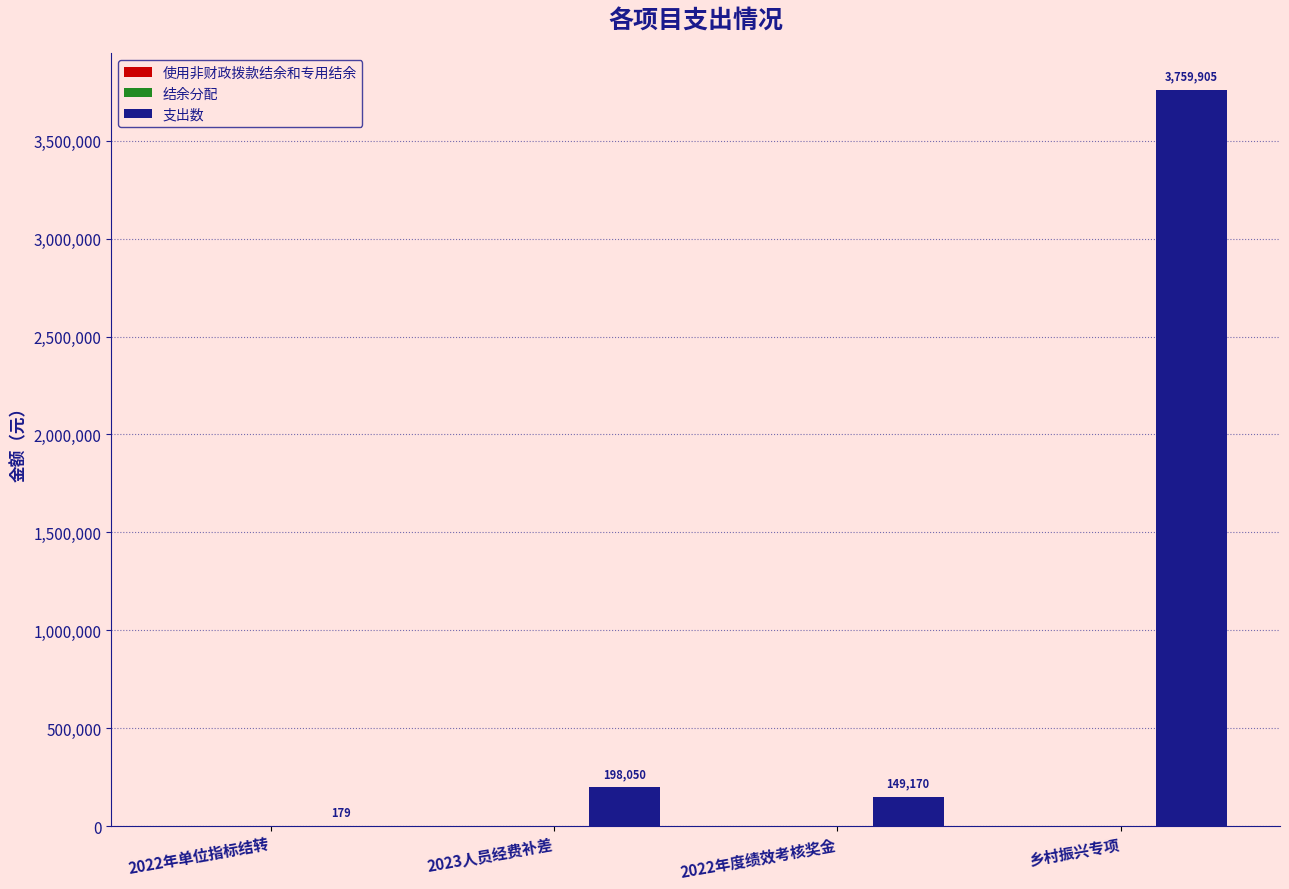

True or false: the data shows 1186872.1 at 乡村振兴专项.

False